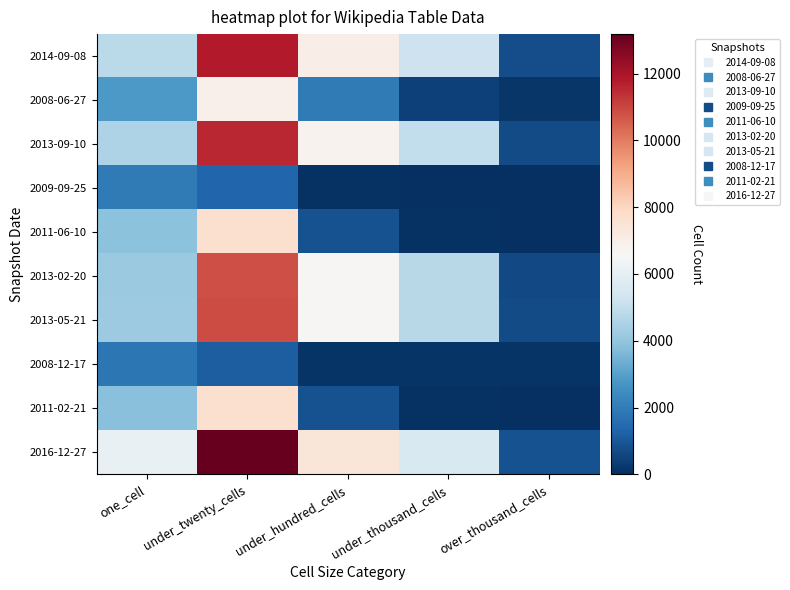

What is the difference between the highest and lowest values at under_thousand_cells?

5568